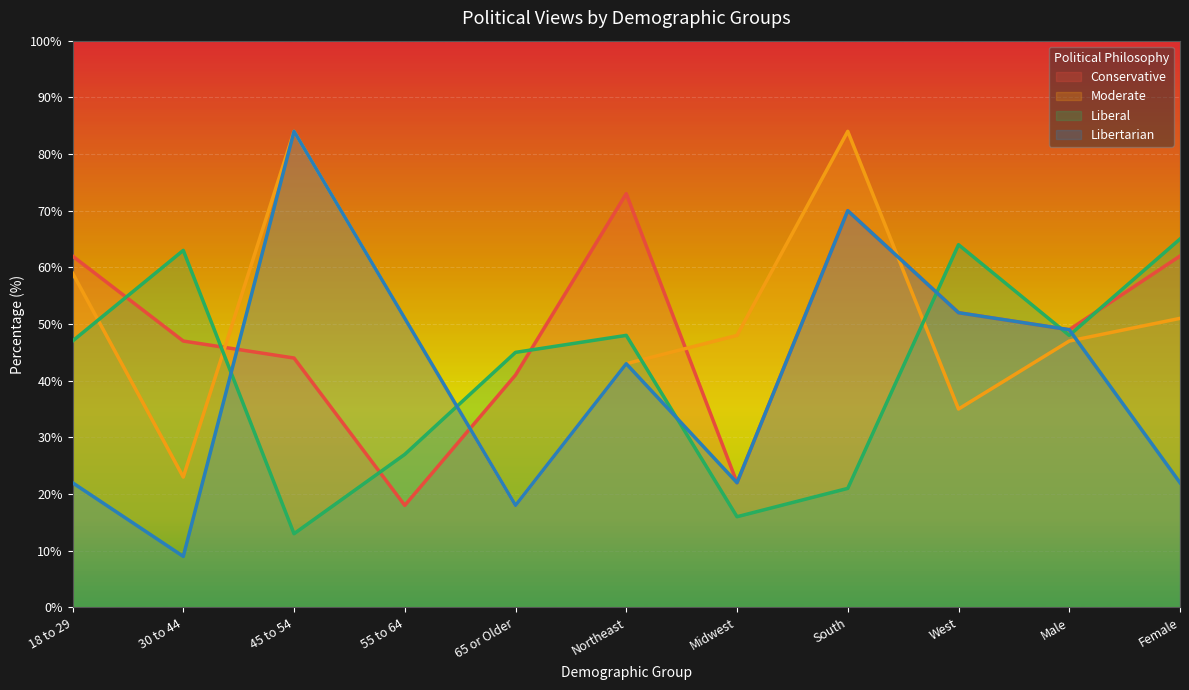

What is the total value across all series at 55 to 64?

147